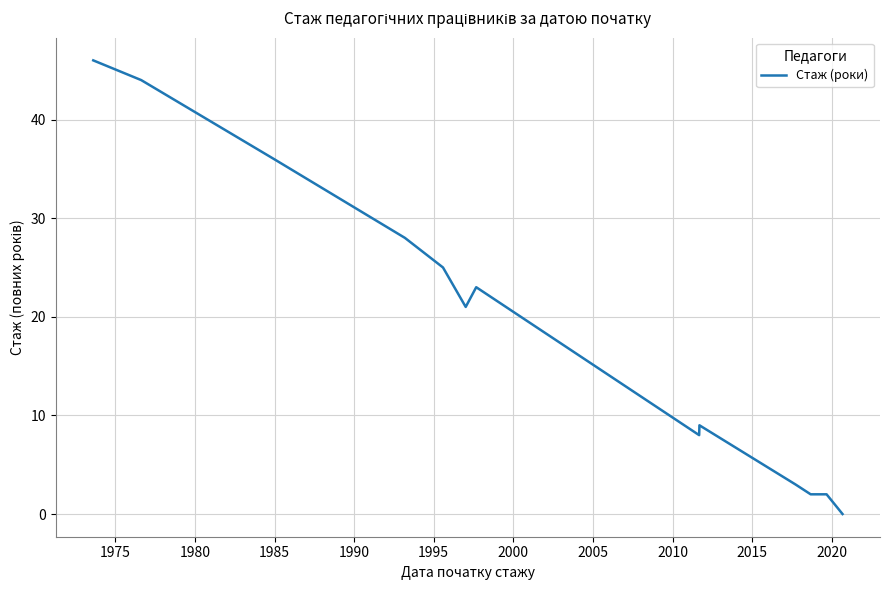

What is the difference between the maximum and minimum values?

46